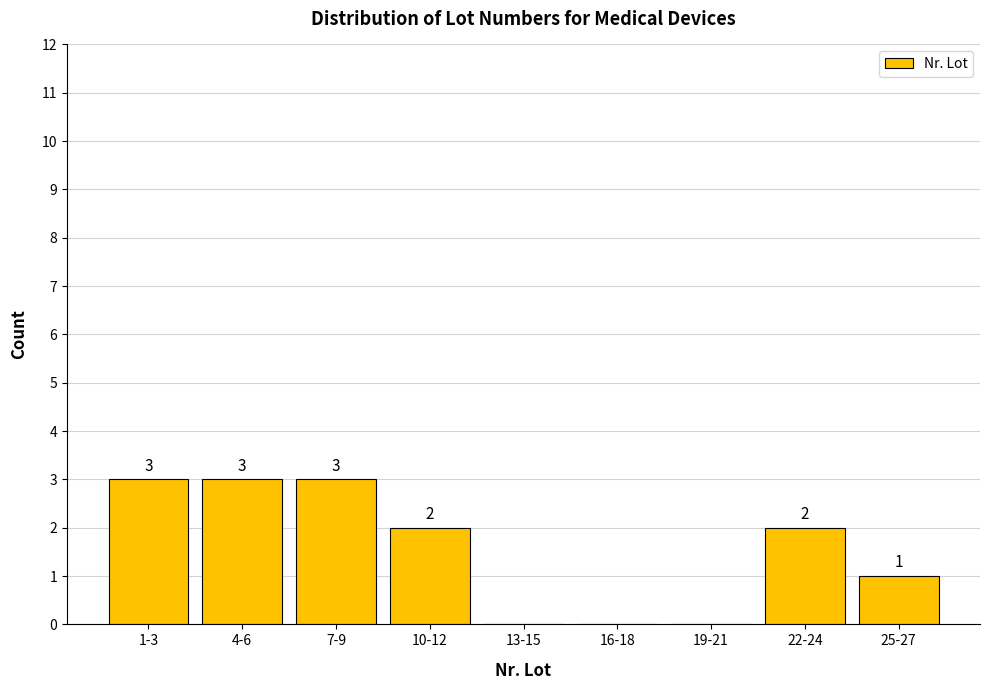

Reading left to right, what are all the values shown in this chart?

1-3=3	4-6=3	7-9=3	10-12=2	13-15=0	16-18=0	19-21=0	22-24=2	25-27=1